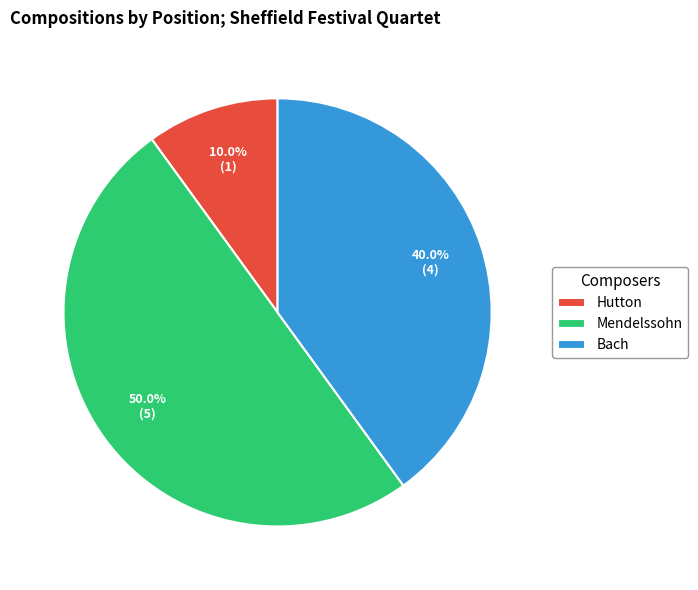

Which slice is the largest?

Mendelssohn